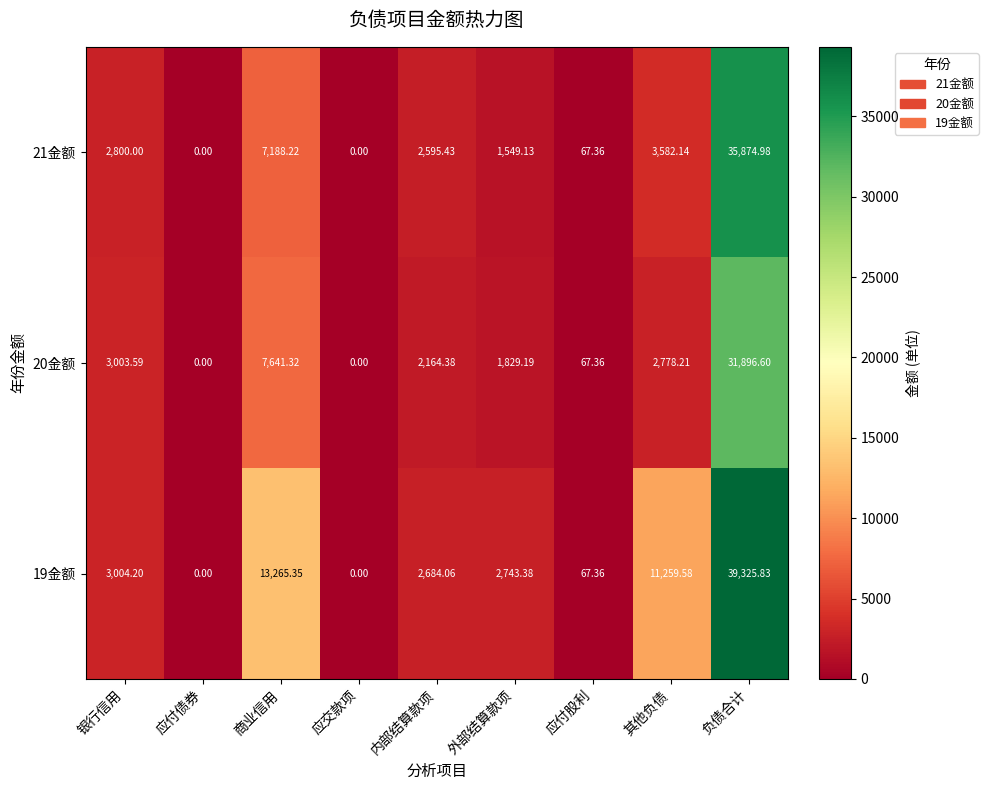

At which category is the sum across all series the highest?

负债合计